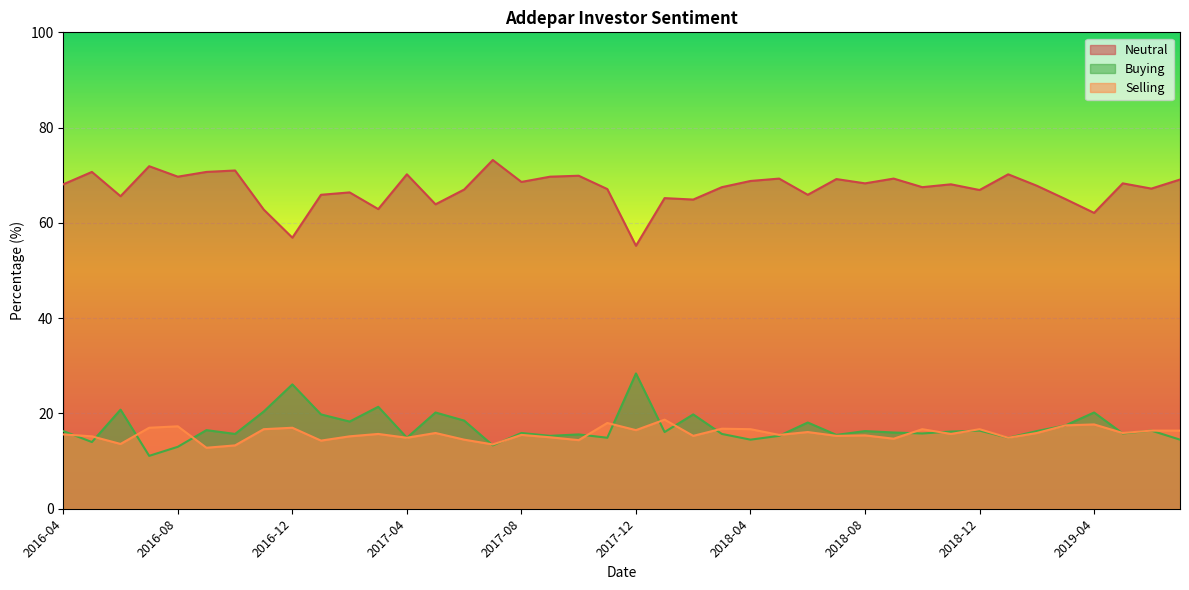

What is the difference between the second highest and second lowest values in the Buying series?

13.1